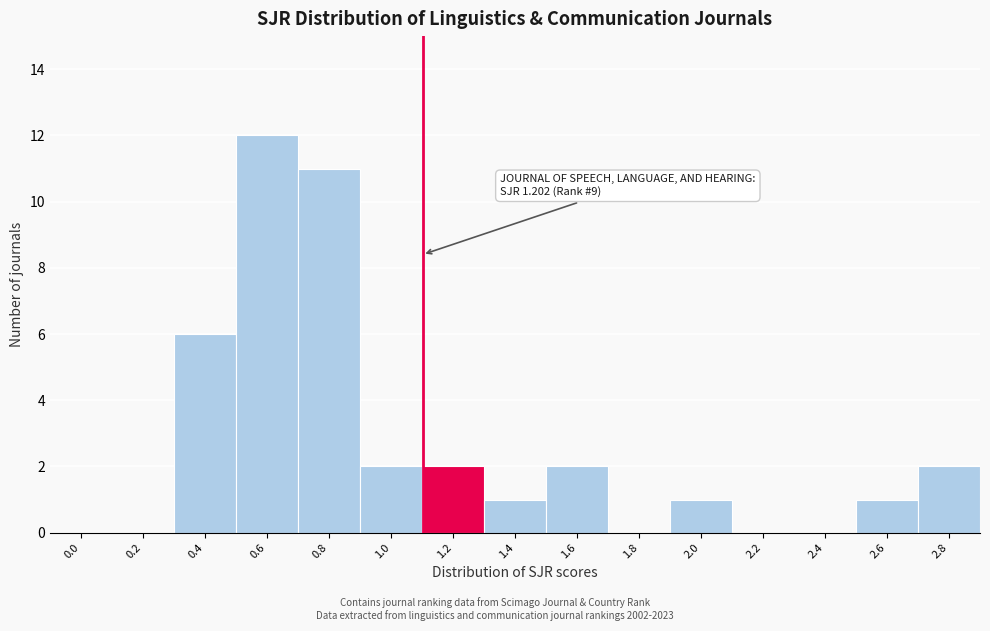

Reading left to right, transcribe all the data shown in this chart.

0.0=0	0.2=0	0.4=6	0.6=12	0.8=11	1.0=2	1.2=2	1.4=1	1.6=2	1.8=0	2.0=1	2.2=0	2.4=0	2.6=1	2.8=2